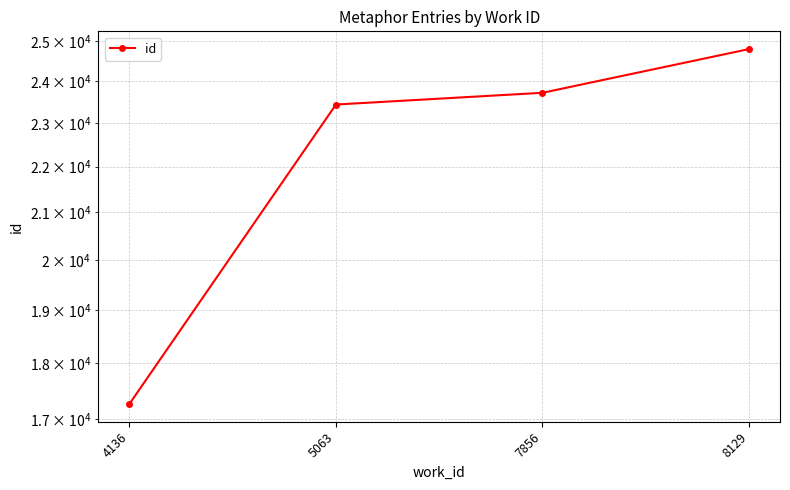

How many data points are less than 23723?

2